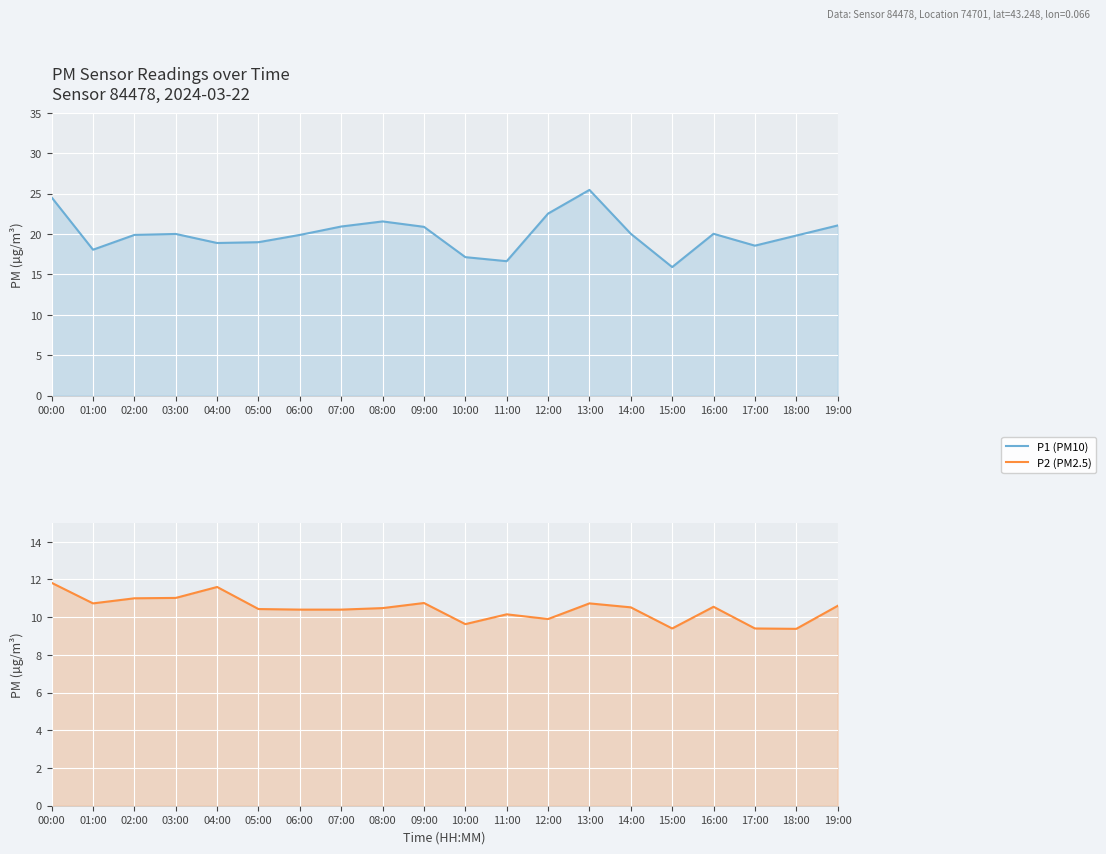

In P1 (PM10), how many points are lower than both neighbors (excluding endpoints)?

5